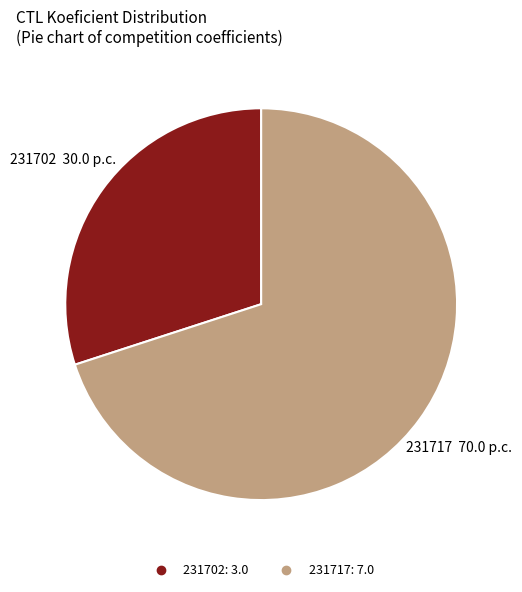

The 231702 slice represents 18% of the pie. True or false?

False